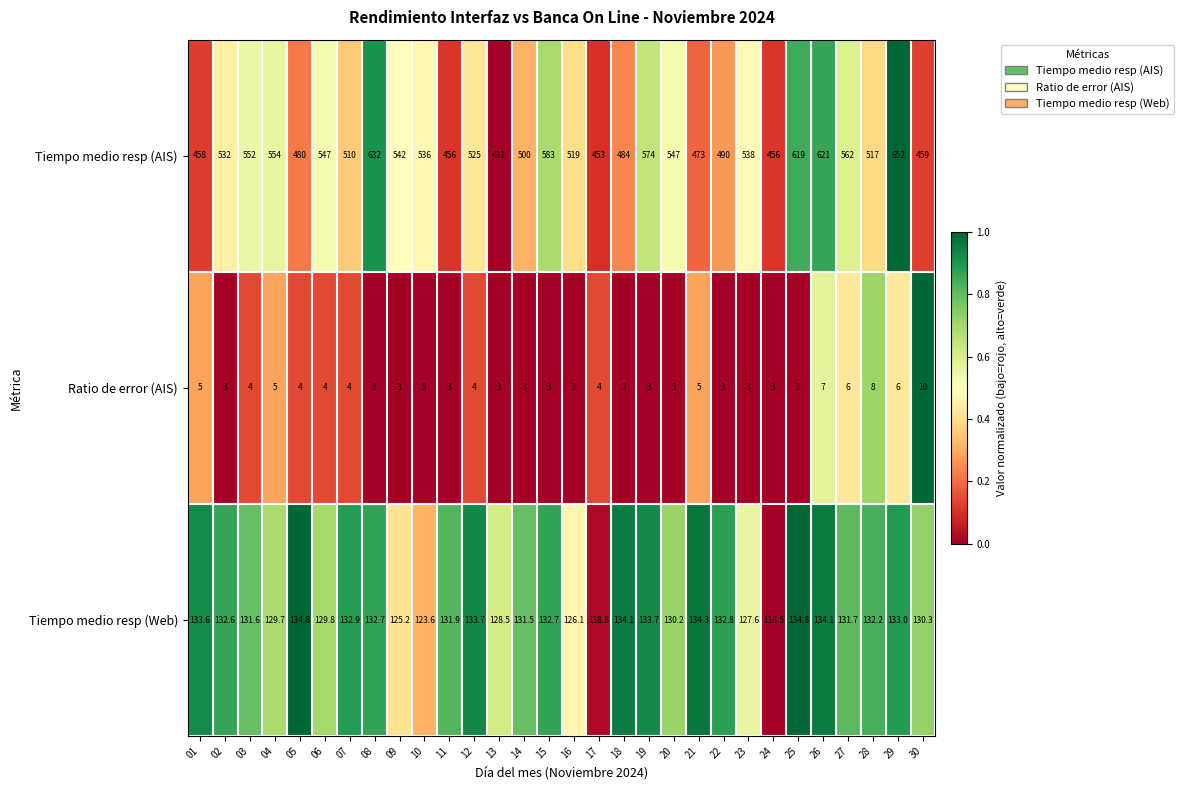

How many categories are shown in the chart?

30